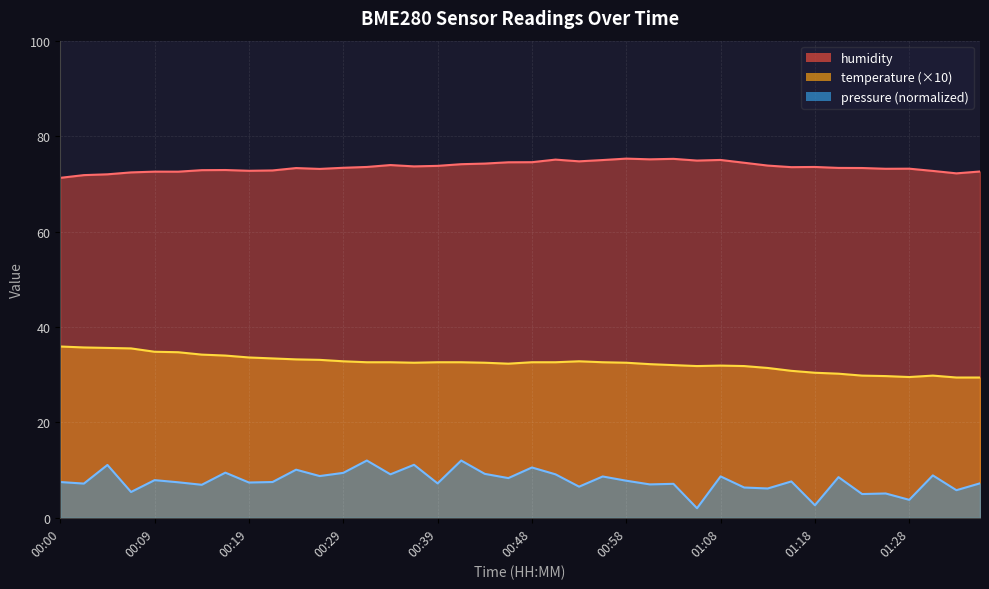

Between 00:58 and 00:09, which is larger?

00:09